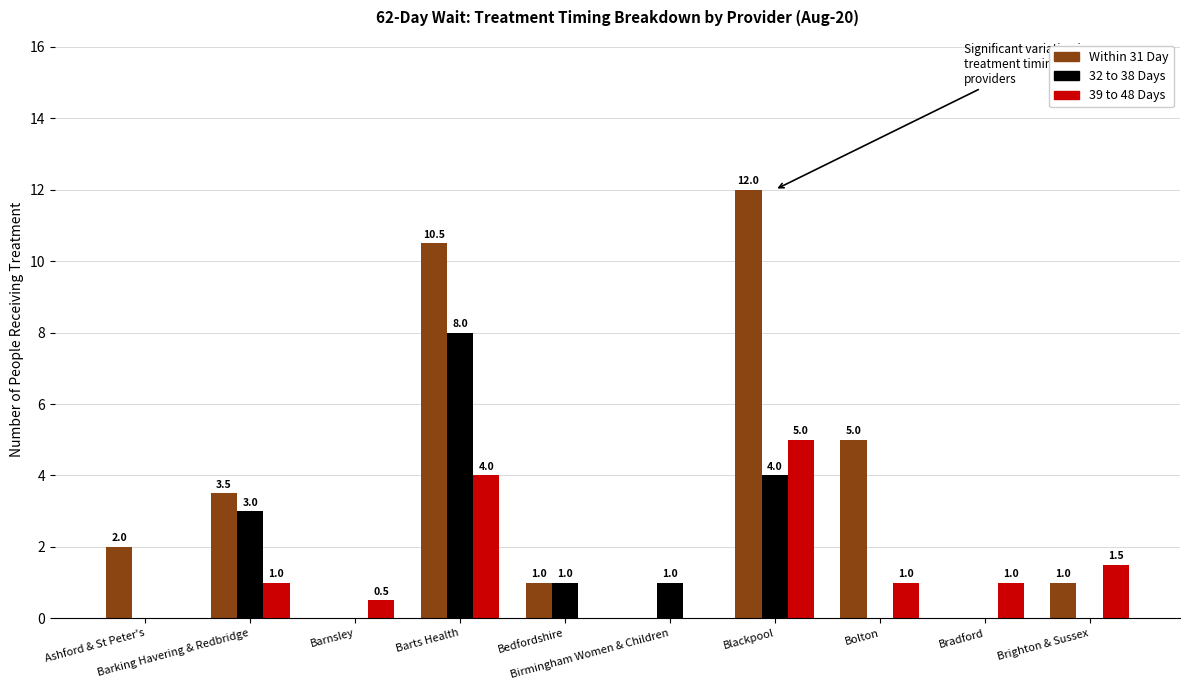

What is the maximum value shown in the chart?

12.0